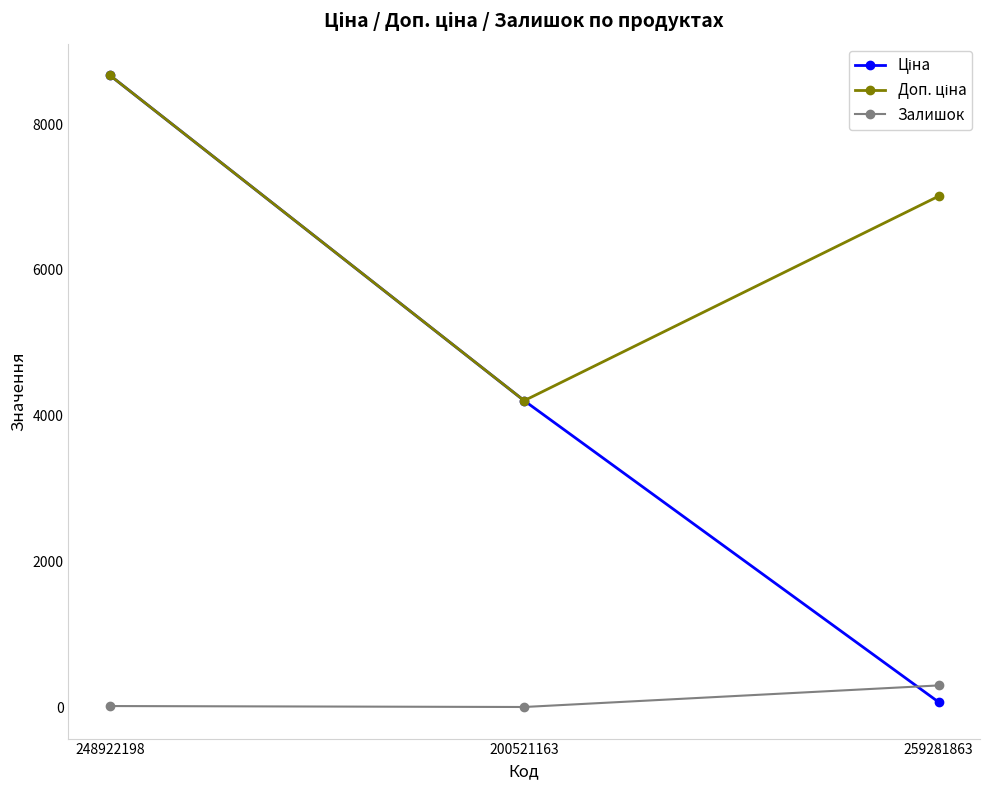

True or false: Залишок has a value of 298.0 at 259281863.

True